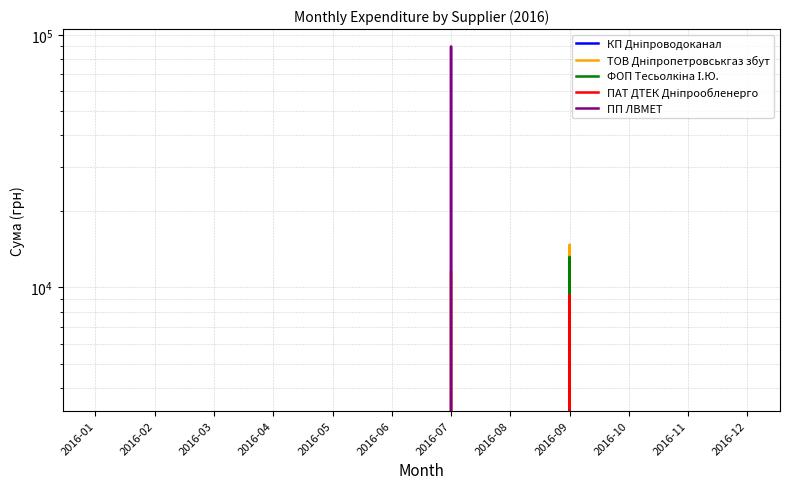

Does the chart display data point markers on the line(s)?

No